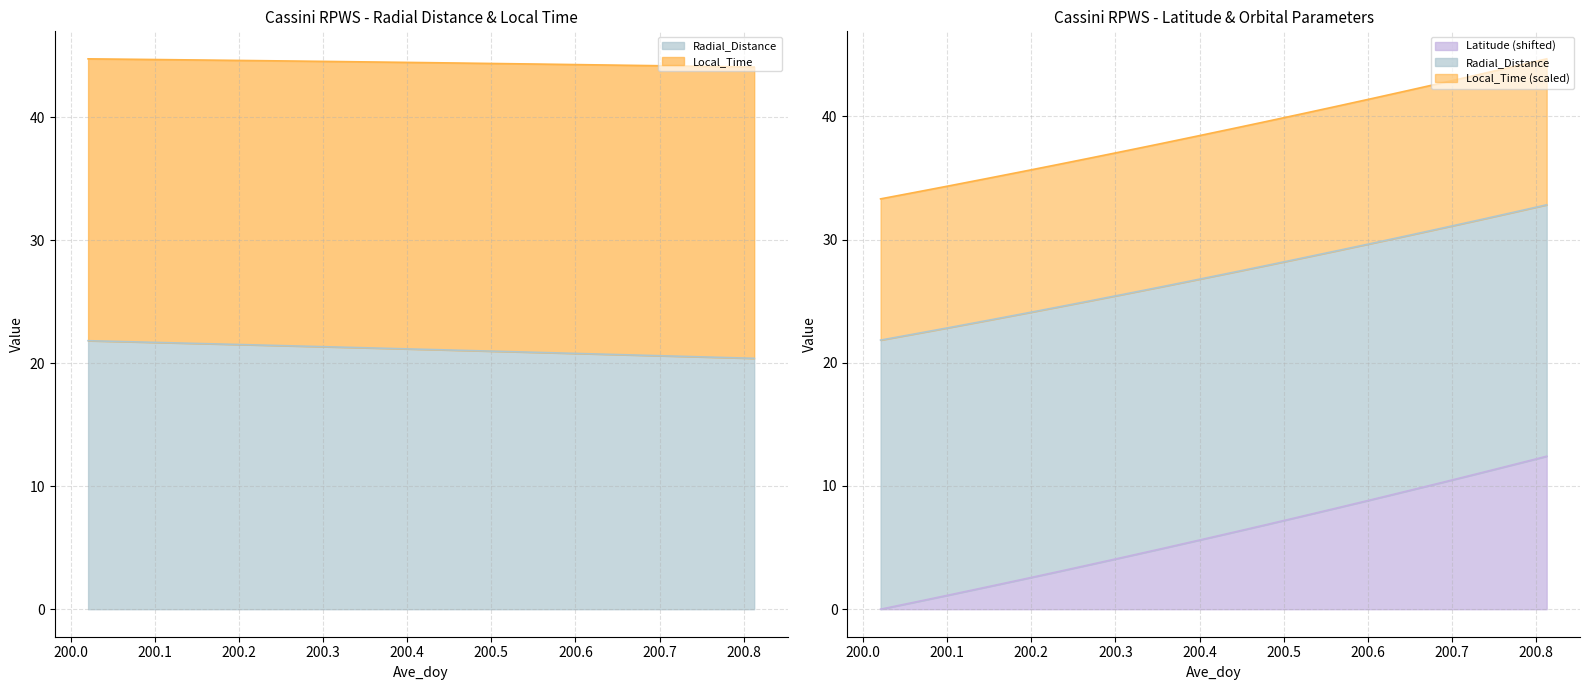

True or false: Local_Time has more than 0 interior local peaks.

False